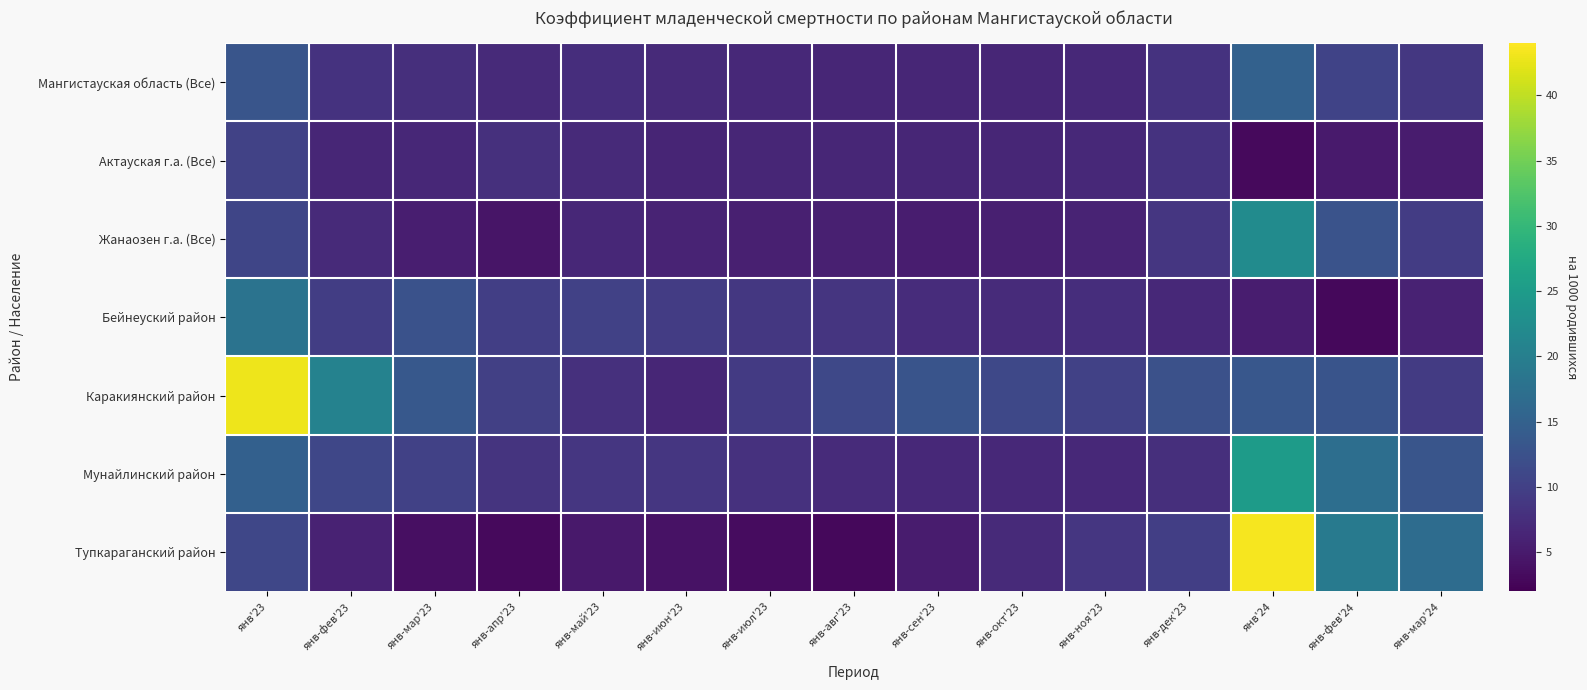

What is the total value across all series at янв-фев'24?

80.5